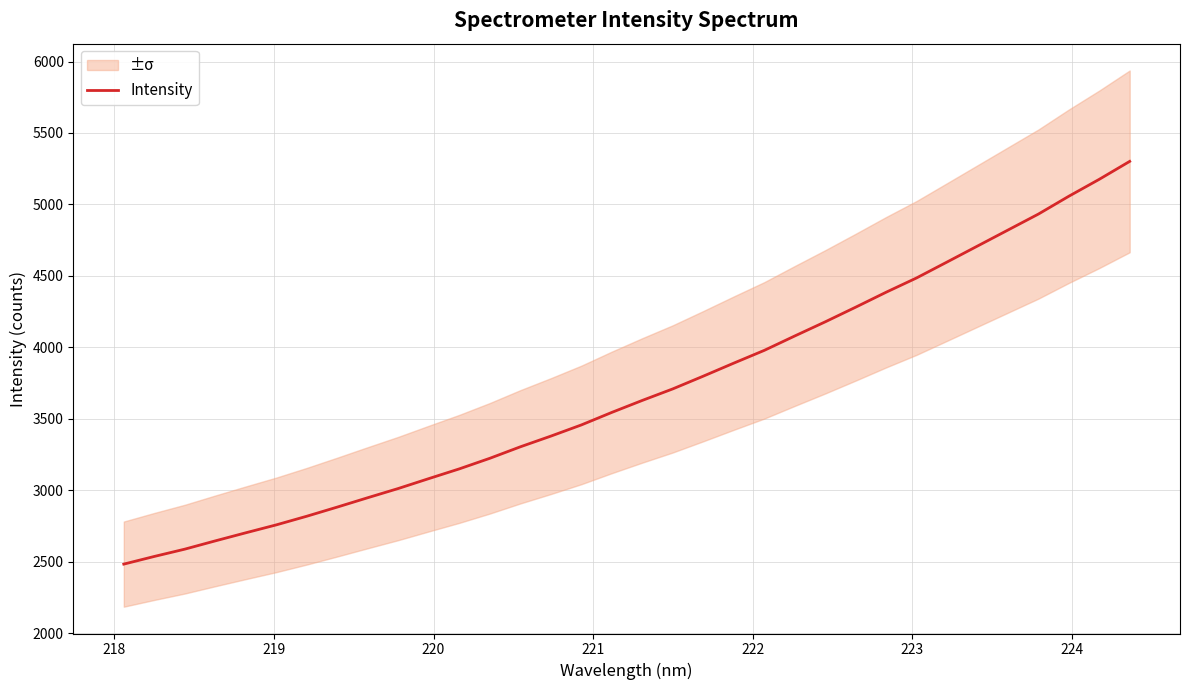

What is the value of the 2nd point from the left?

2536.5